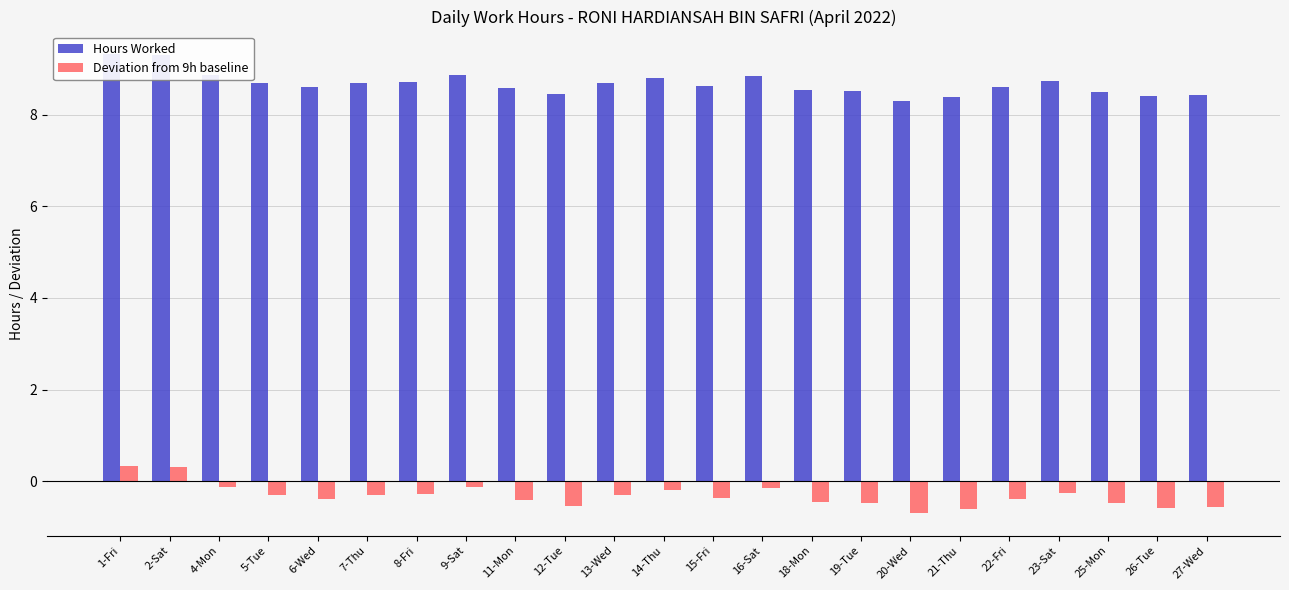

Between 4-Mon and 15-Fri, which series saw the biggest shift?

Deviation from 9h baseline